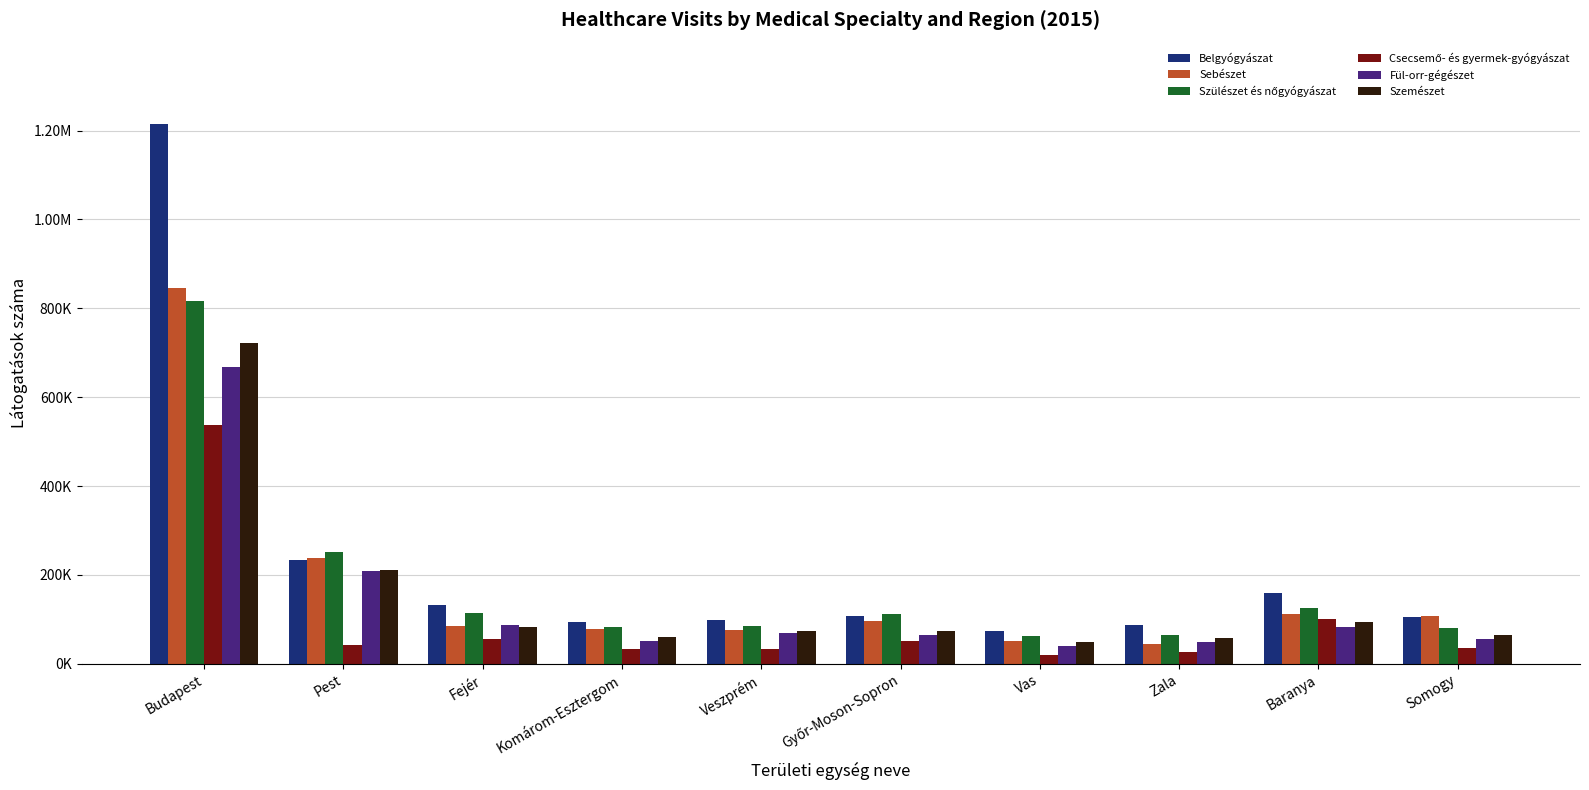

Does the chart contain any negative values?

No